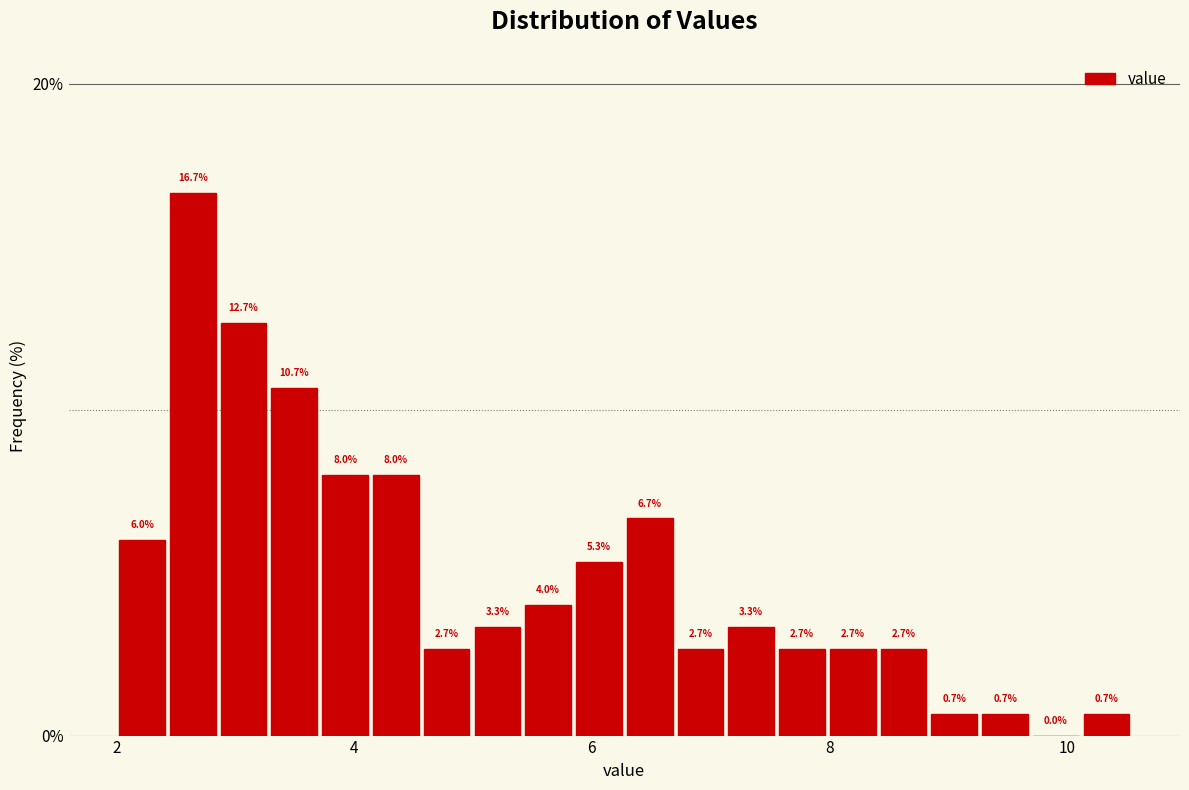

Around what value on the x-axis is the tallest bar? Give the approximate position of its centre, as read against the axis.

2.6